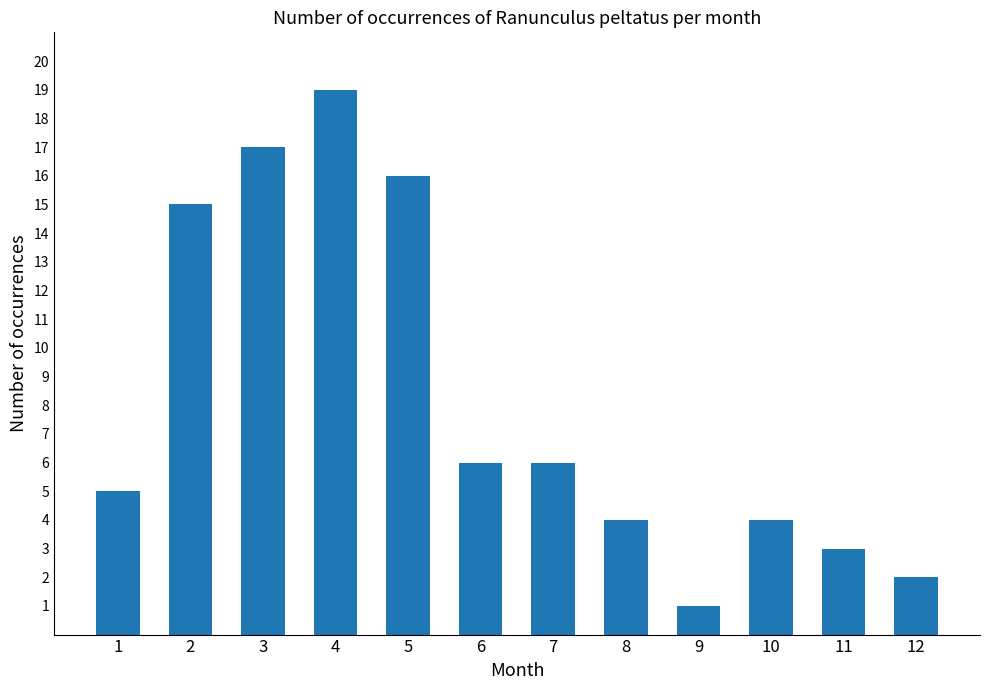

The value at 2 is 15. True or false?

True